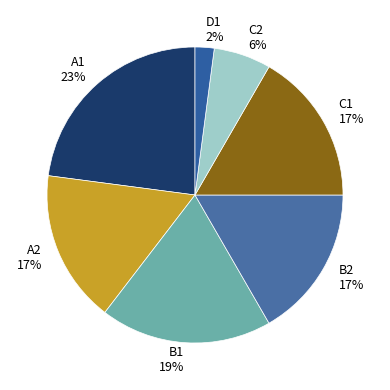

To the nearest percent, what portion does A2 represent?

17%